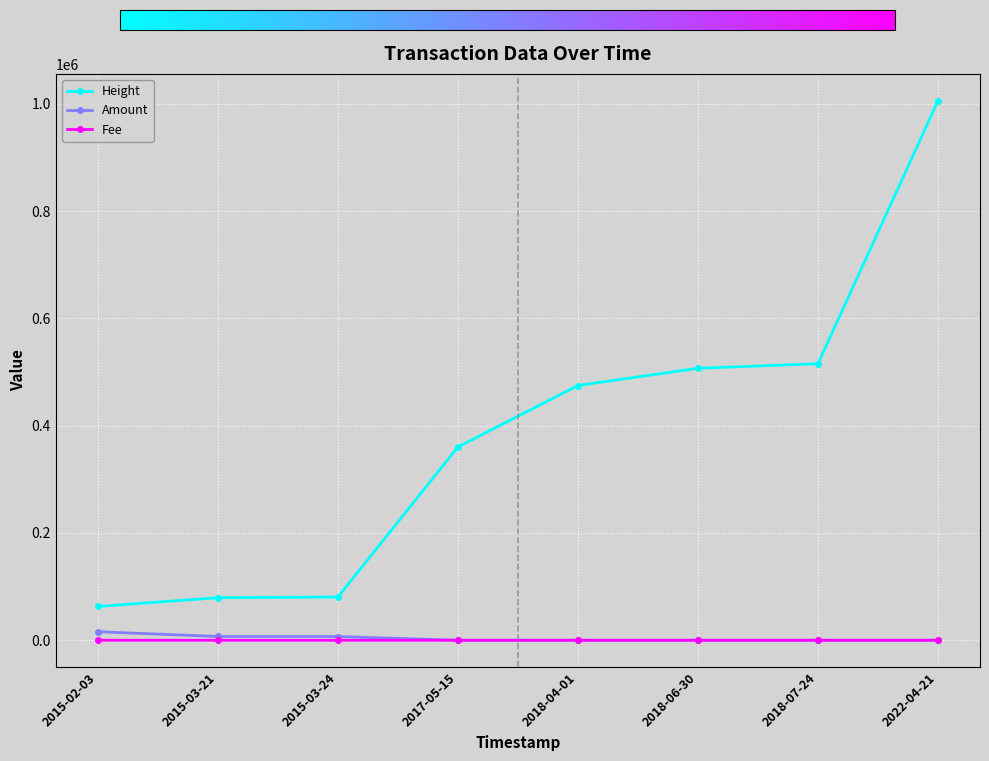

The Height series shows 207143.9 at 2018-04-01. True or false?

False